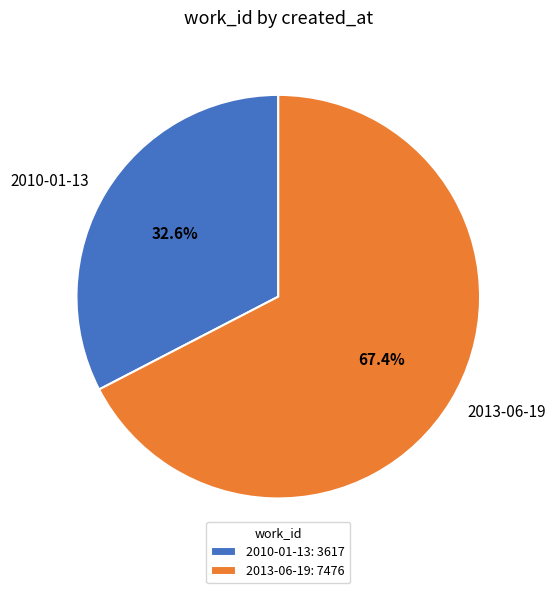

To the nearest percent, what percentage of the pie is 2013-06-19?

67%